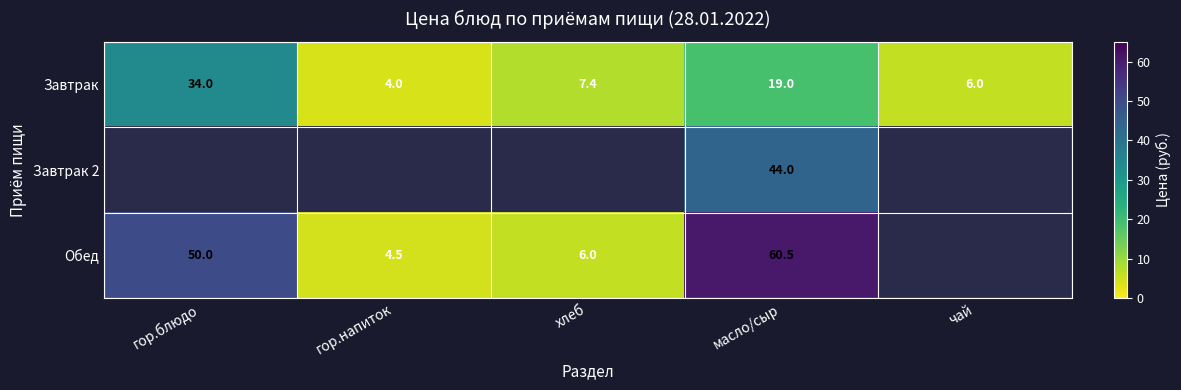

Is the value of Обед at гор.напиток greater than the value of Завтрак at гор.блюдо?

No